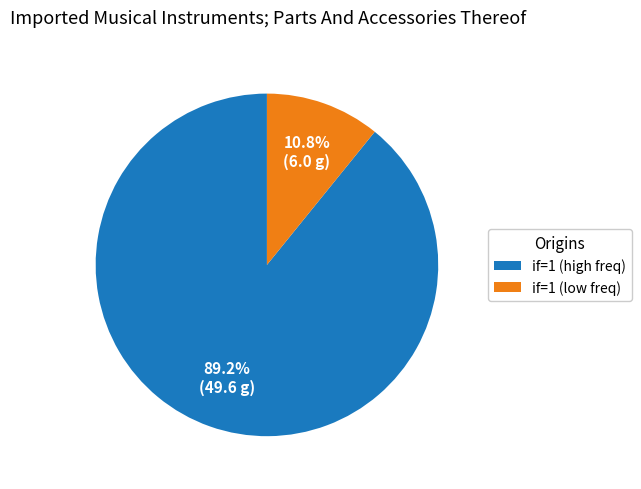

What percentage is NOT represented by if=1 (low freq)?

89.2%